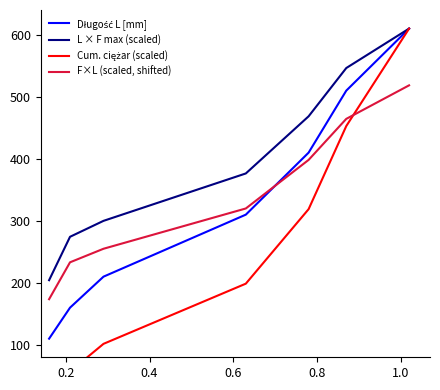

Is this an area chart (filled region under the line)?

No